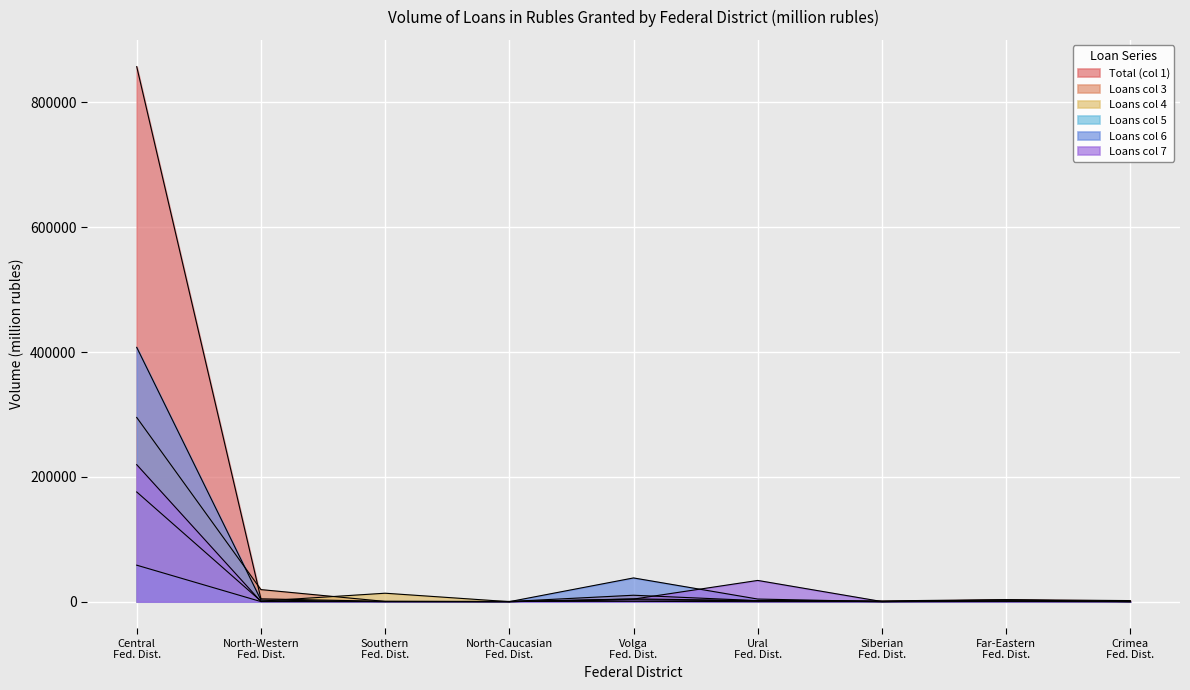

How many lines are shown in the chart?

6